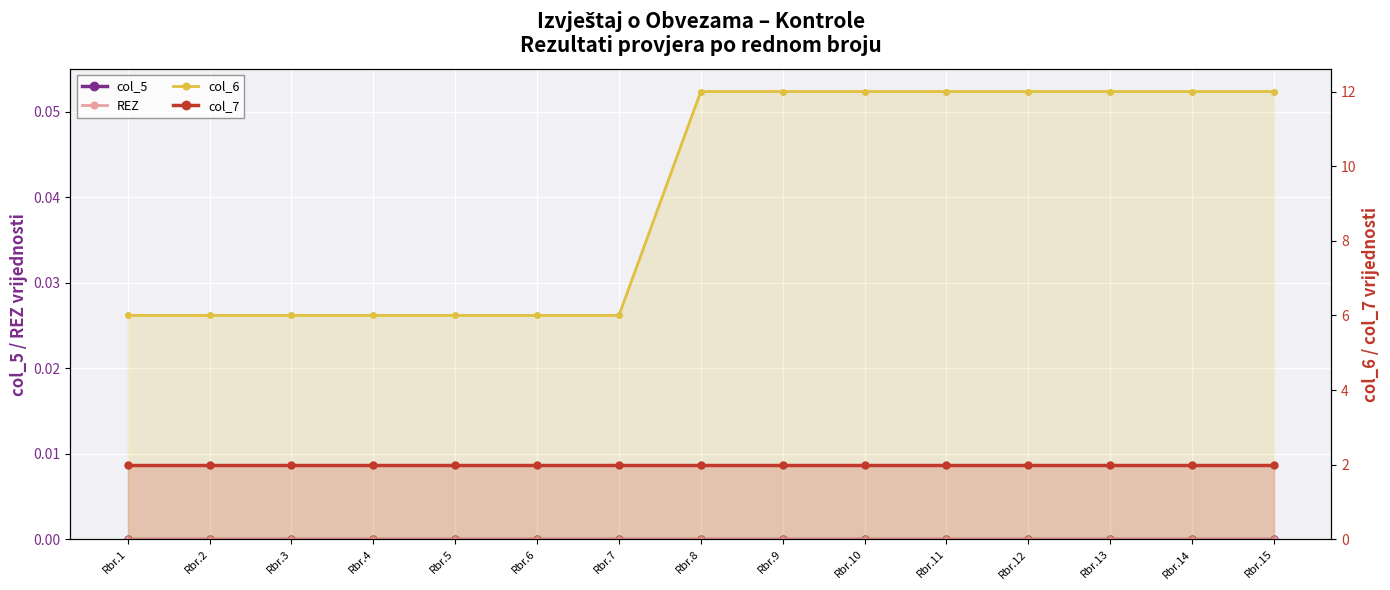

Between Rbr.12 and Rbr.3, which is larger?

Rbr.12